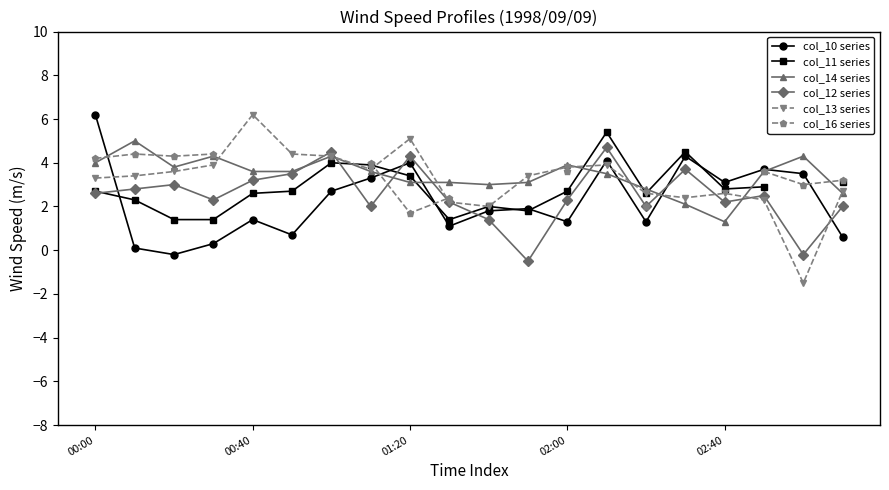

In col_13 series, how many points are higher than both neighbors (excluding endpoints)?

4